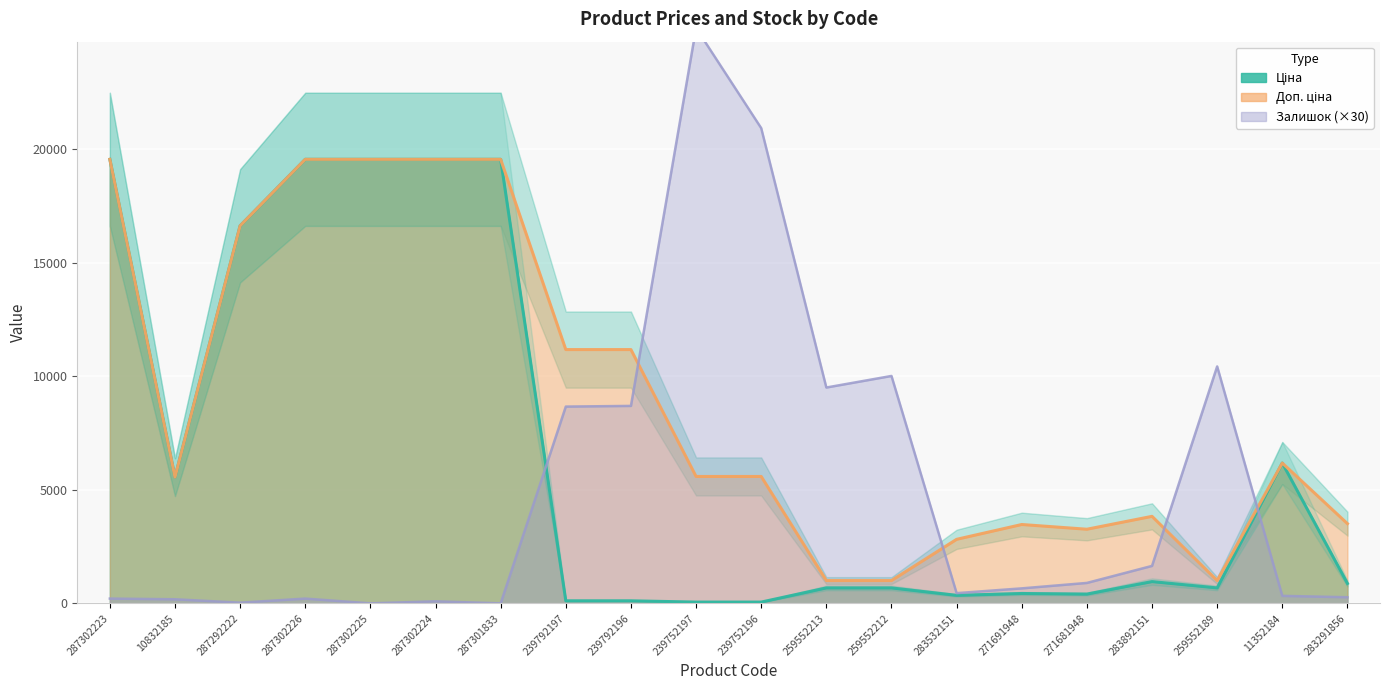

At which category does Ціна reach its first local valley?

10832185